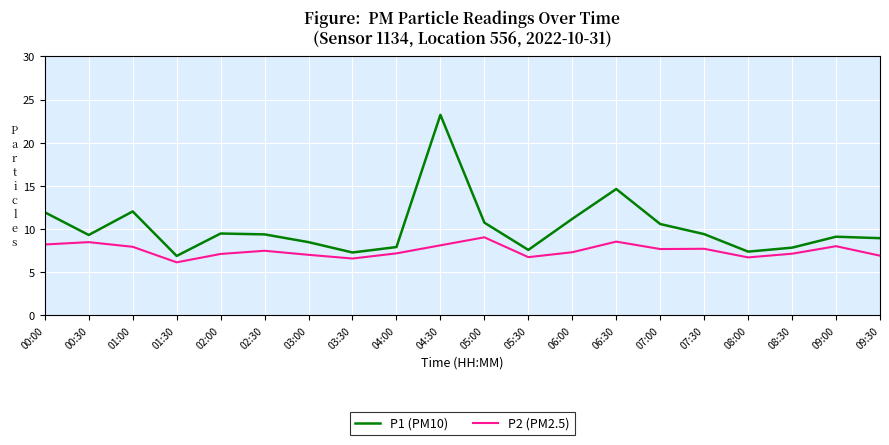

What value does the P2 (PM2.5) series have at 05:30?

6.7